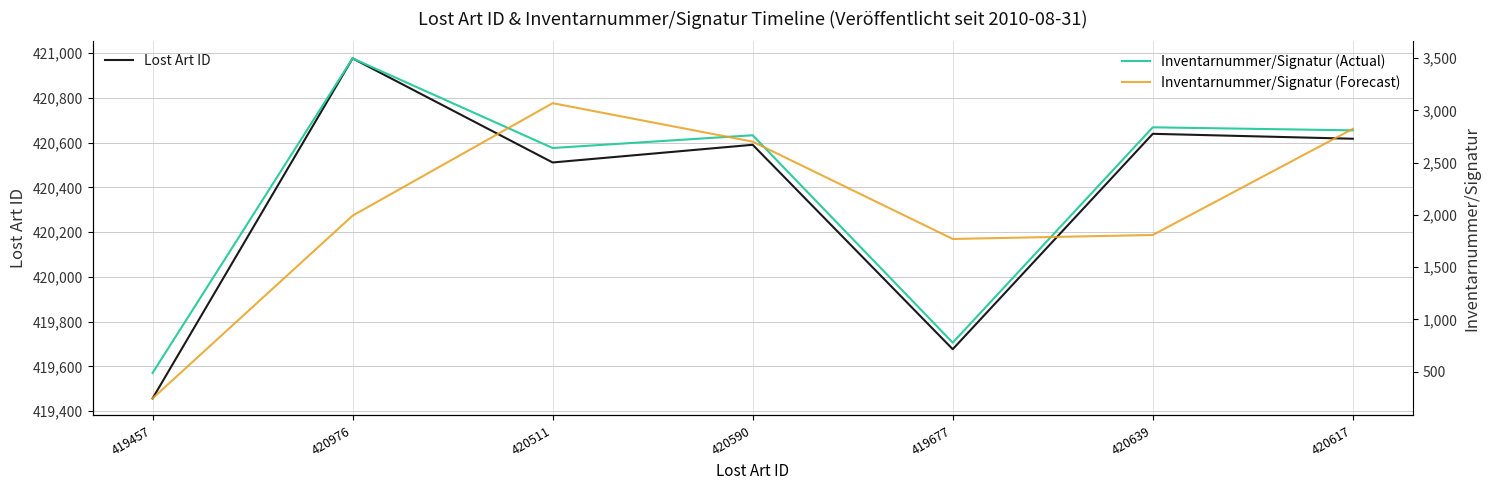

What is the difference between the maximum and minimum values in the Inventarnummer/Signatur (Actual) series?

3011.0